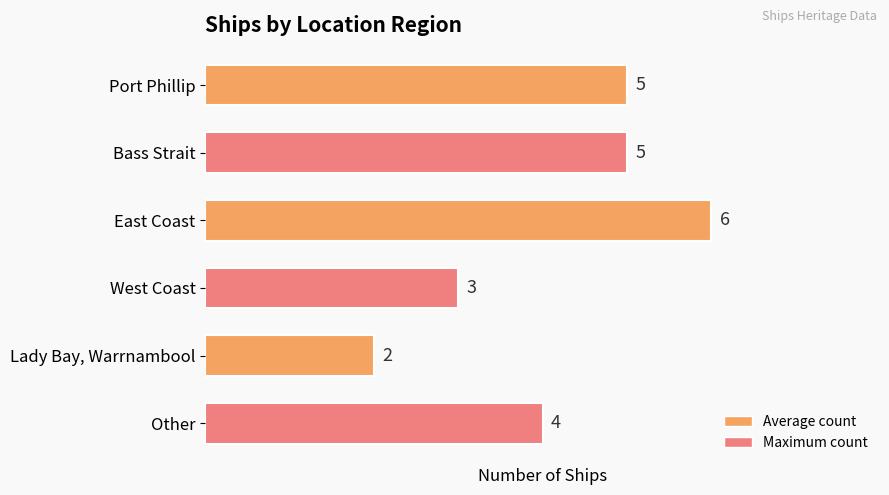

What is the ratio of the value at West Coast to the value at Bass Strait?

0.6